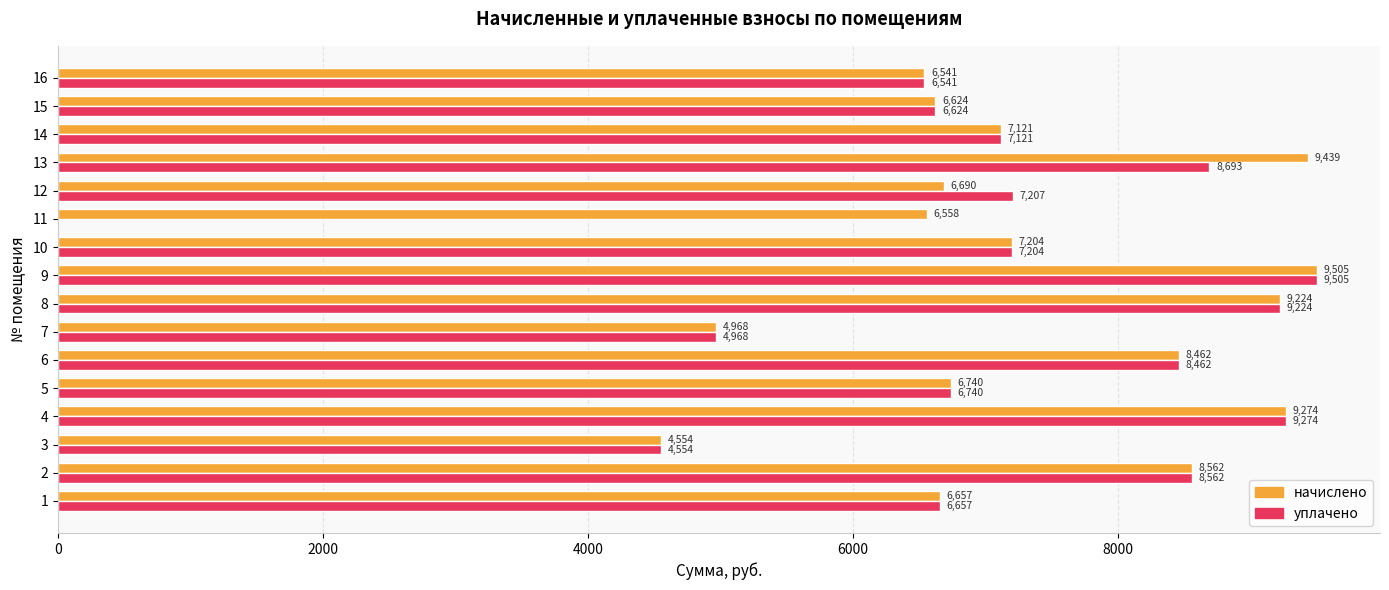

Is the value of уплачено at 15 greater than the value of начислено at 12?

No